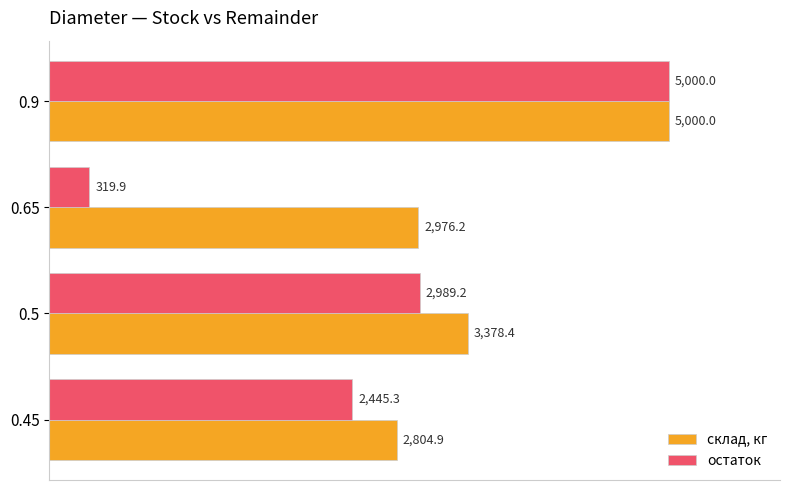

Is it true that остаток equals 319.9 at 0.65?

True